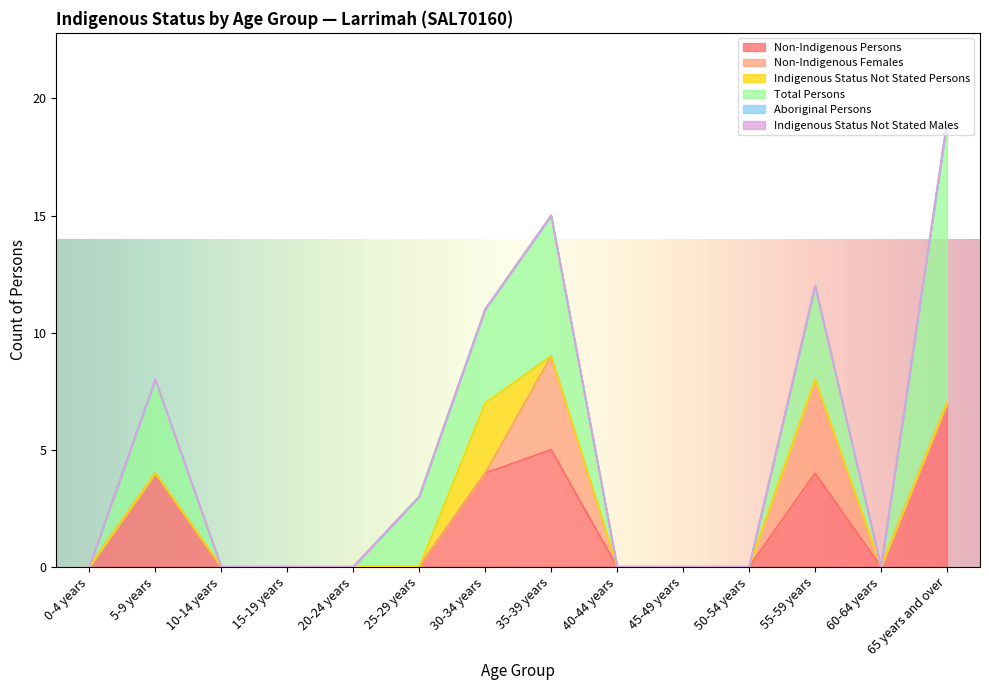

Does the chart display data point markers on the line(s)?

No